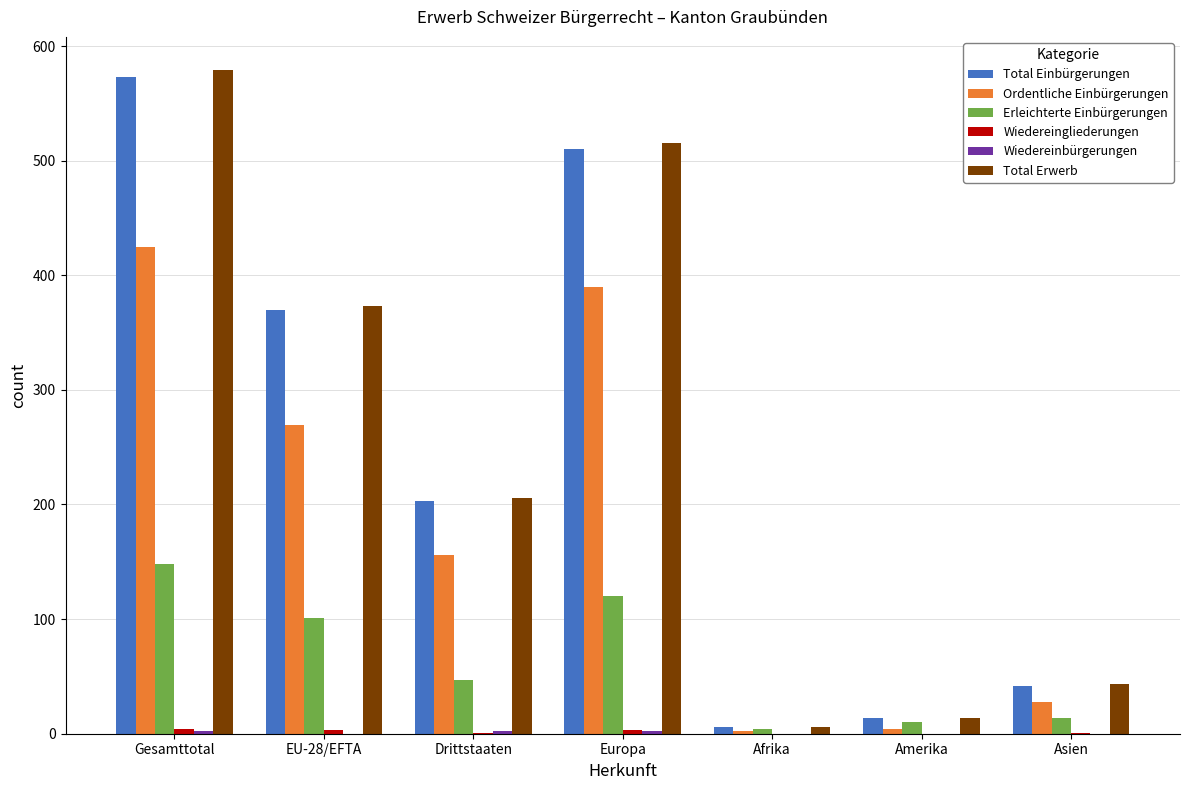

Which series has the largest range (max minus min)?

Total Erwerb